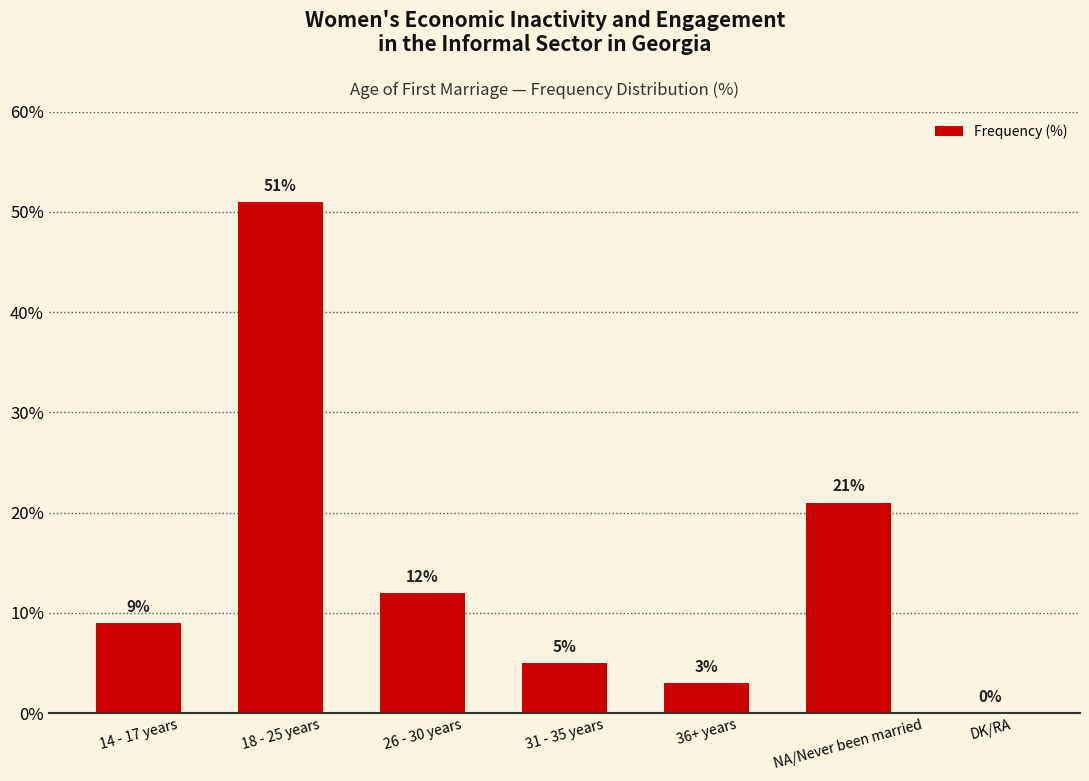

Which has a higher value, DK/RA or 14 - 17 years?

14 - 17 years